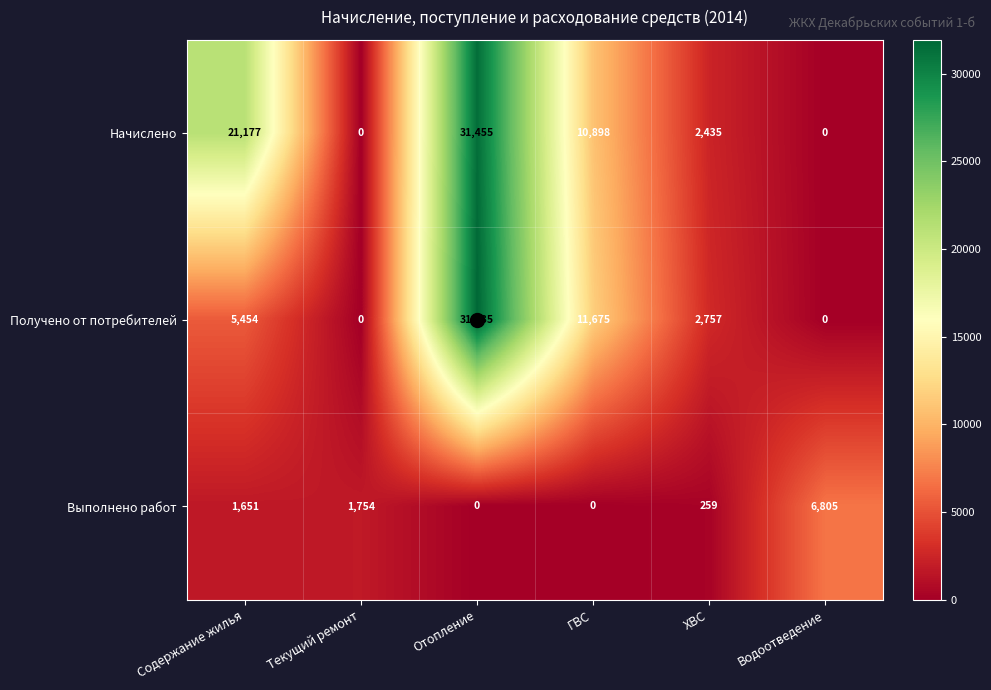

Rank the series by their average value, from lowest to highest.

Выполнено работ, Получено от потребителей, Начислено